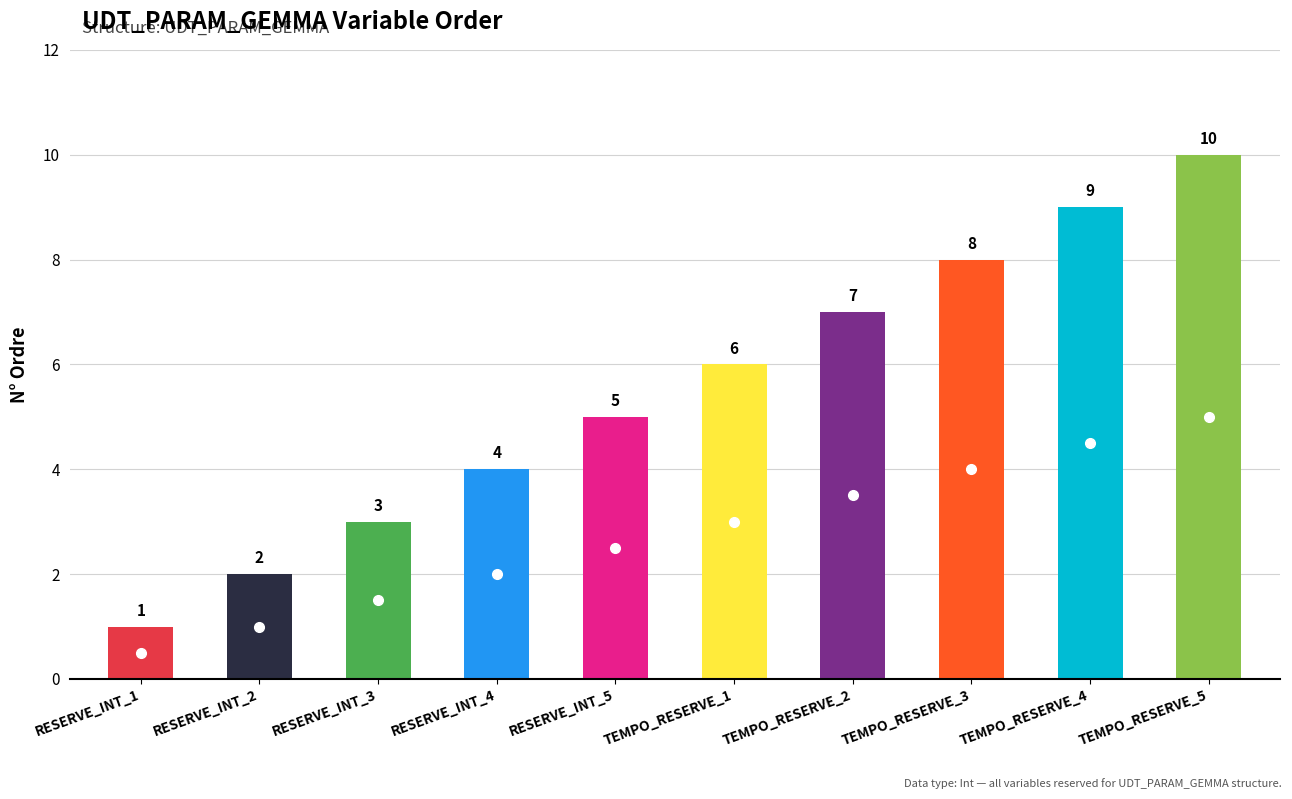

At which label is the value closest to 5?

RESERVE_INT_5